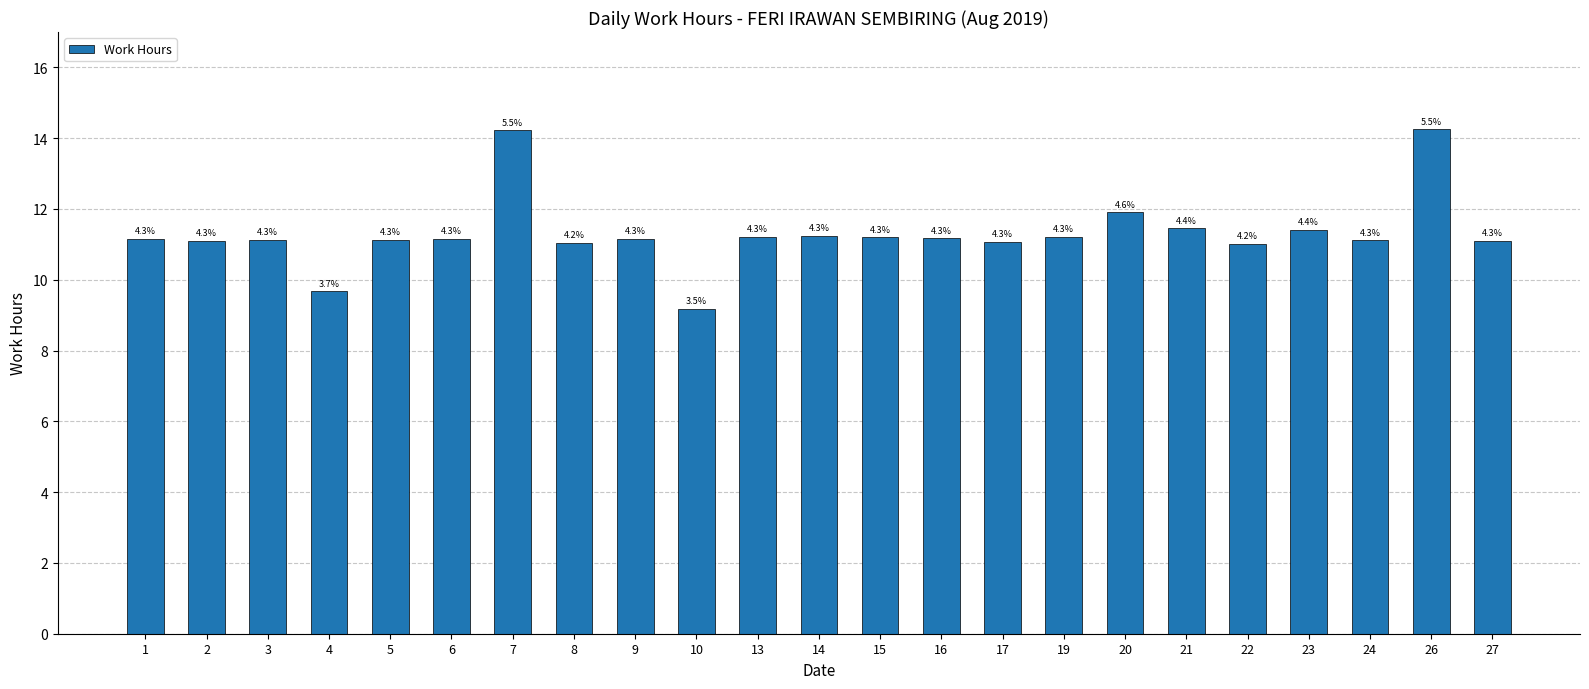

How many bars are there in total?

23